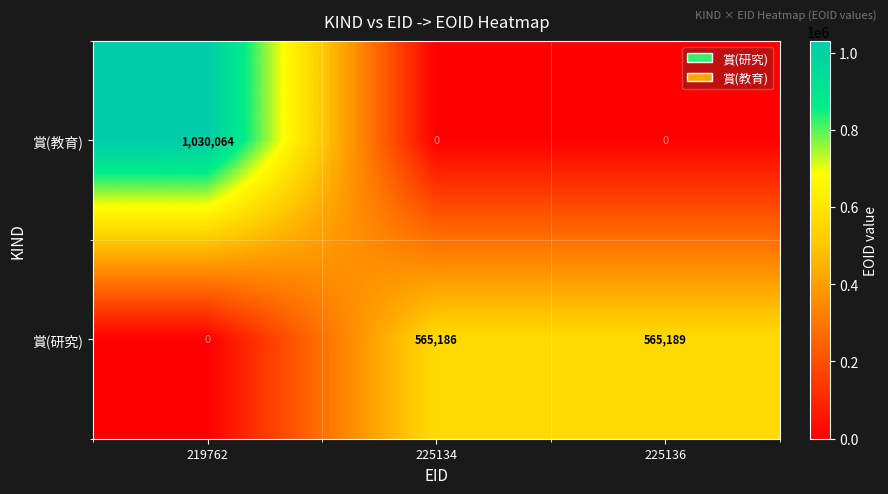

Which series has the largest total across all categories?

賞(研究)